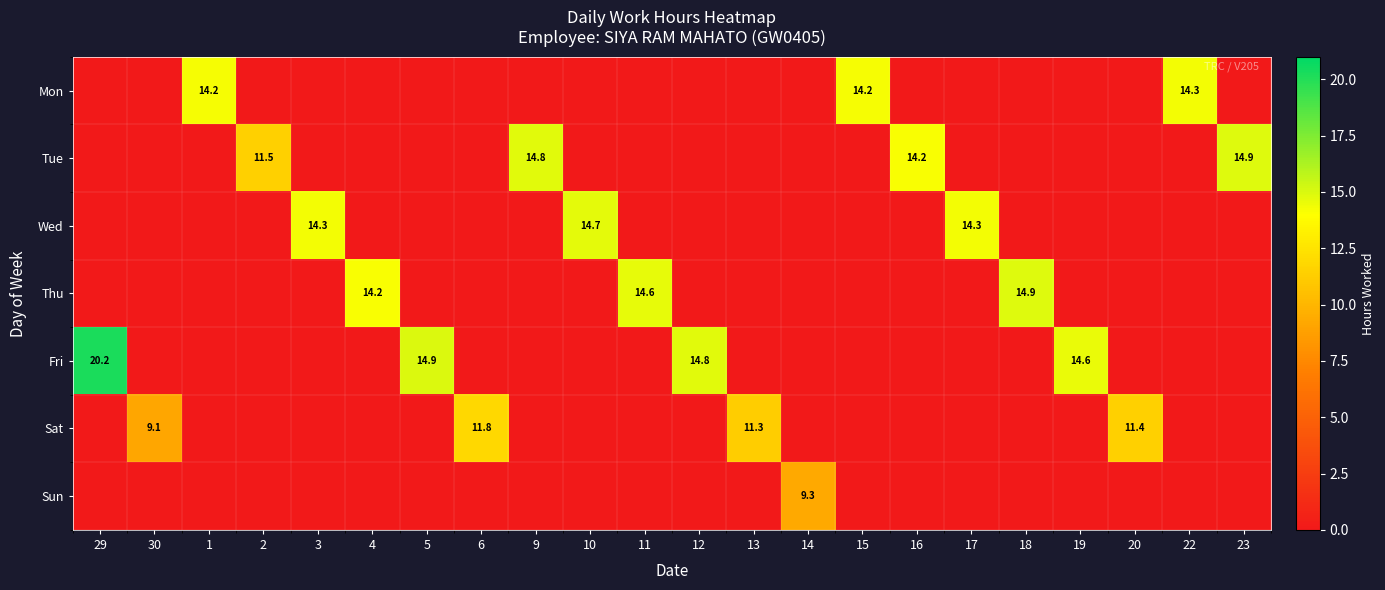

The value of Sun at 14 is 9.3. True or false?

True